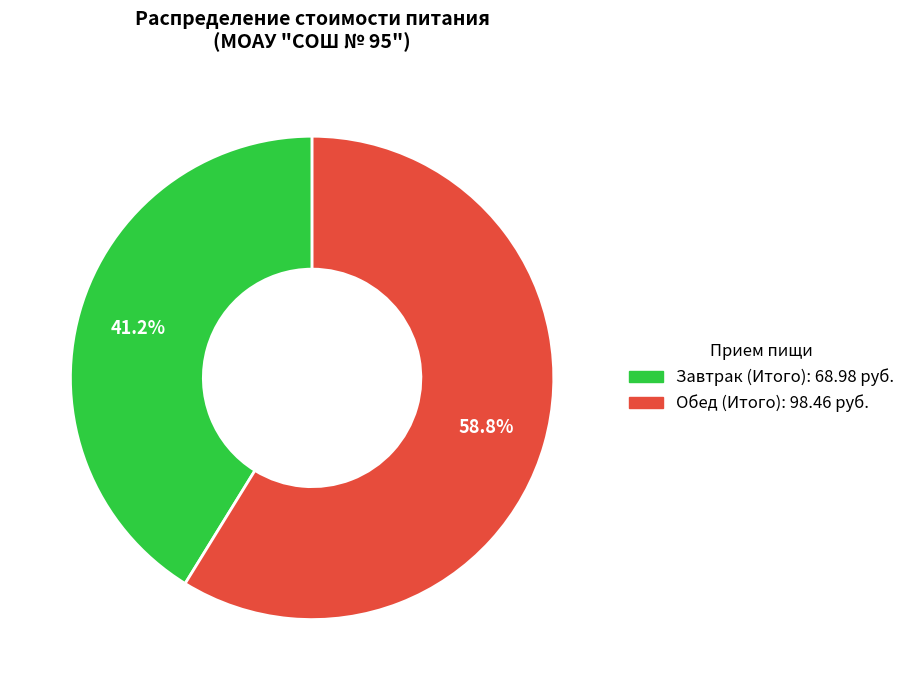

What is the smallest slice in the pie chart?

Завтрак (Итого)